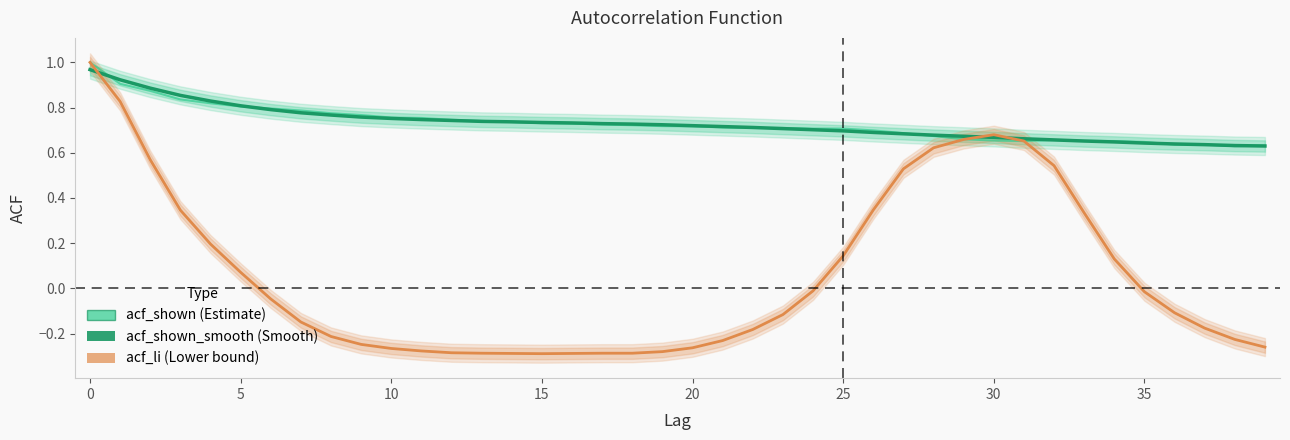

Where is acf_shown_smooth nearest to the value 0?

39